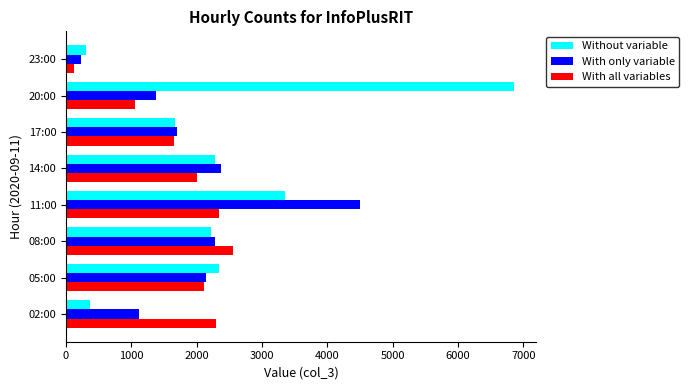

What is the sum of the Without variable values at 08:00 and 20:00?

9064